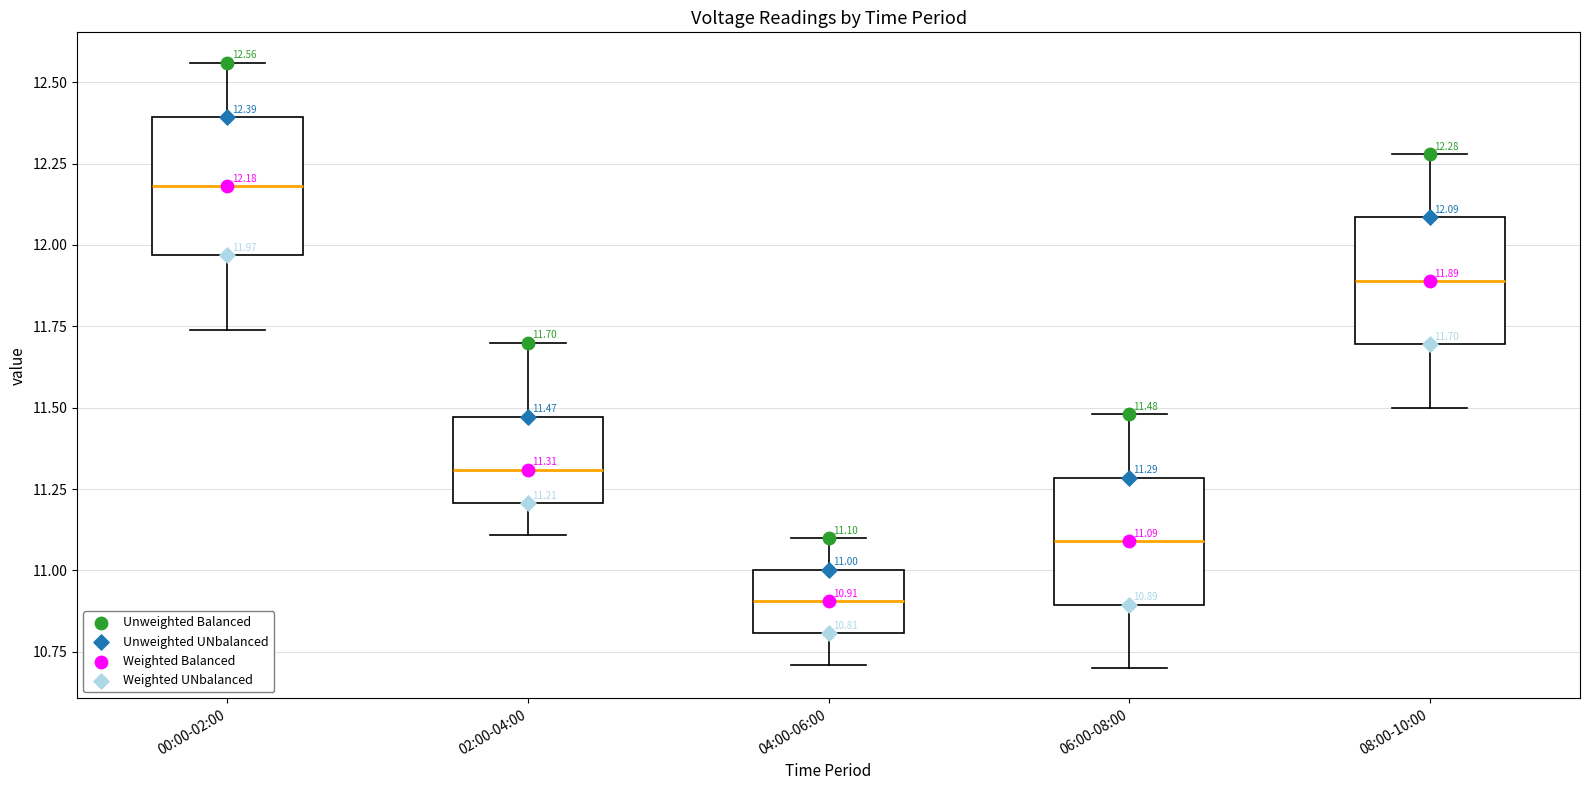

Which box has the lowest median line?

04:00-06:00